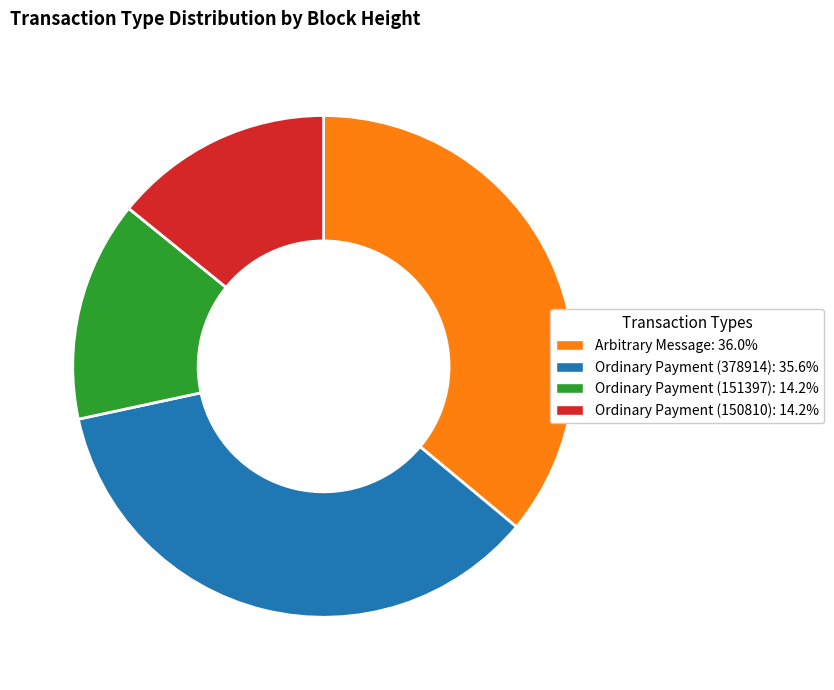

Does Arbitrary Message account for over 50% of the chart?

No